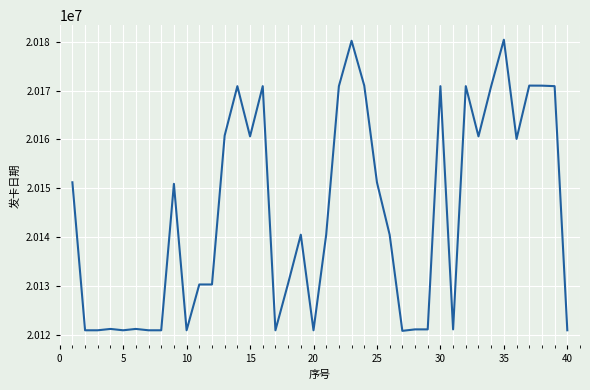

What is the maximum value shown in the chart?

20180425